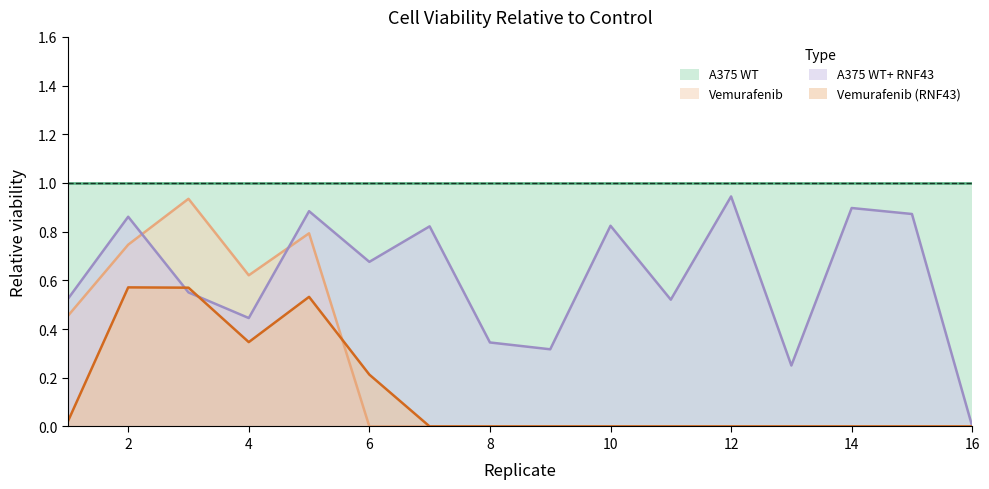

Which series changed the most between 5 and 15?

Vemurafenib